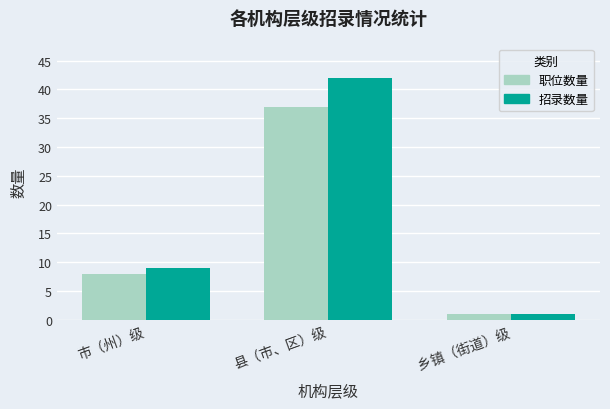

Read the 招录数量 value at 乡镇（街道）级.

1